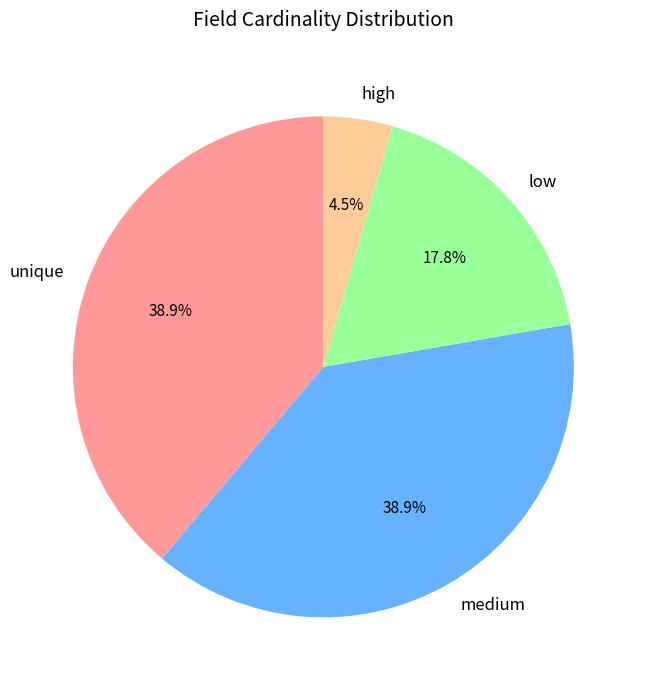

Do high and unique together represent more than half of the pie?

No